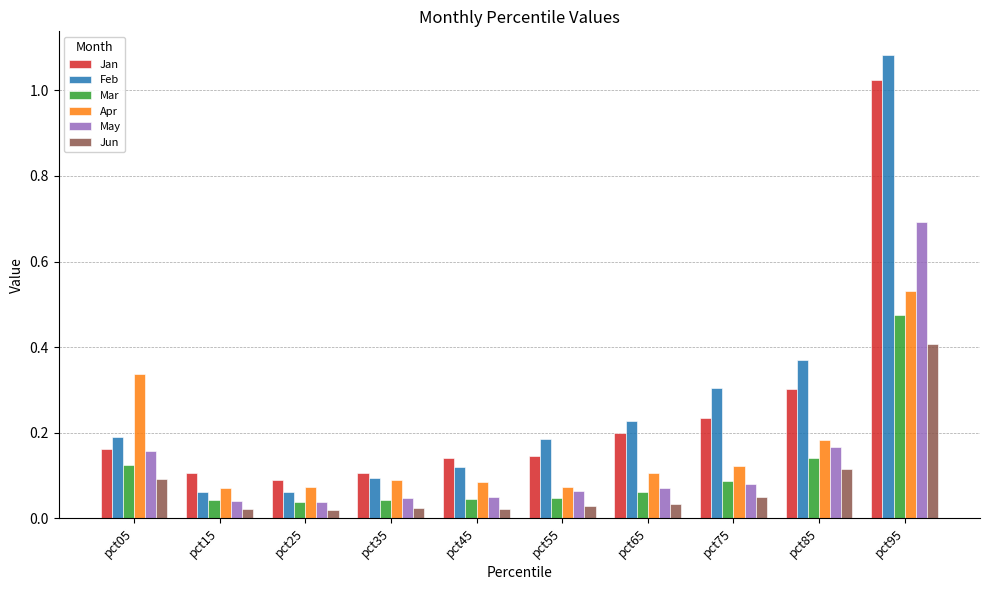

What is the sum of all Jun values?

0.8